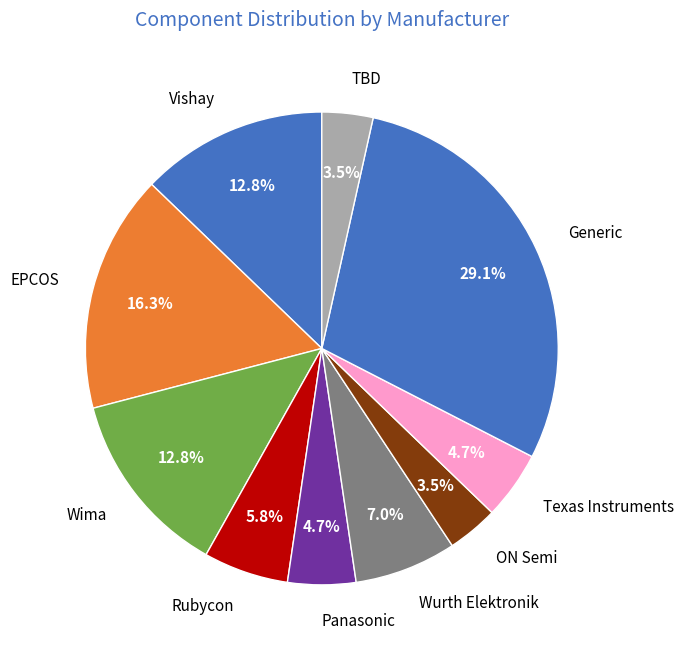

Which has a higher value, Rubycon or ON Semi?

Rubycon